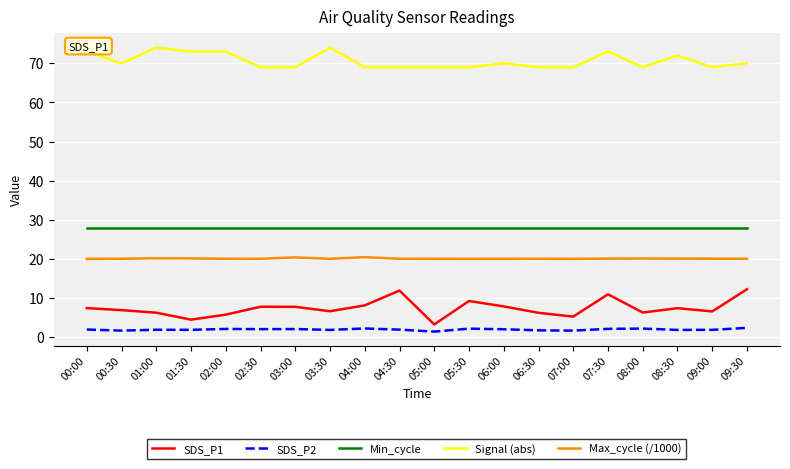

What is the difference between the highest and lowest values at 02:30?

66.9